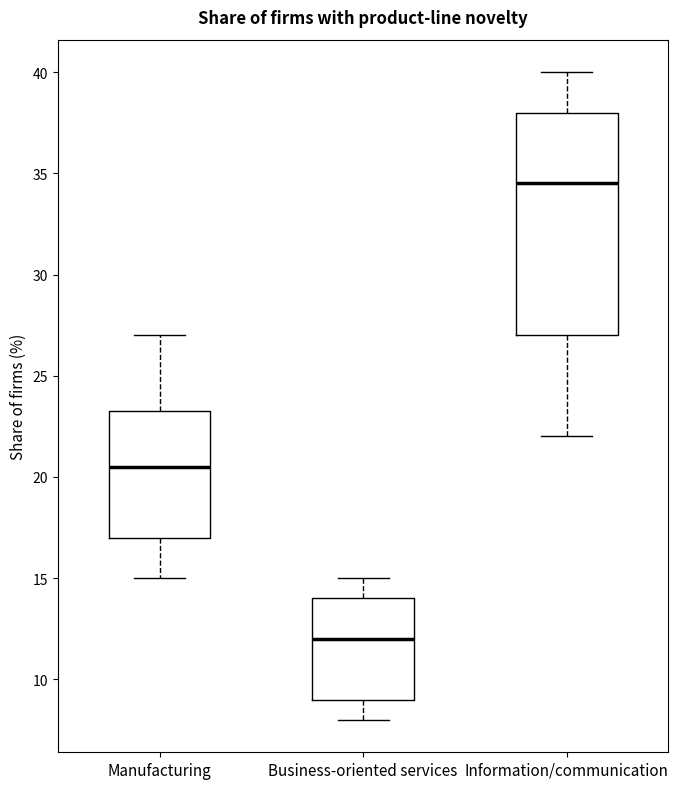

Where does the median line of the box for Manufacturing sit on the y-axis? The values are not printed on the chart, so give them approximately, as read against the axis.

20.5